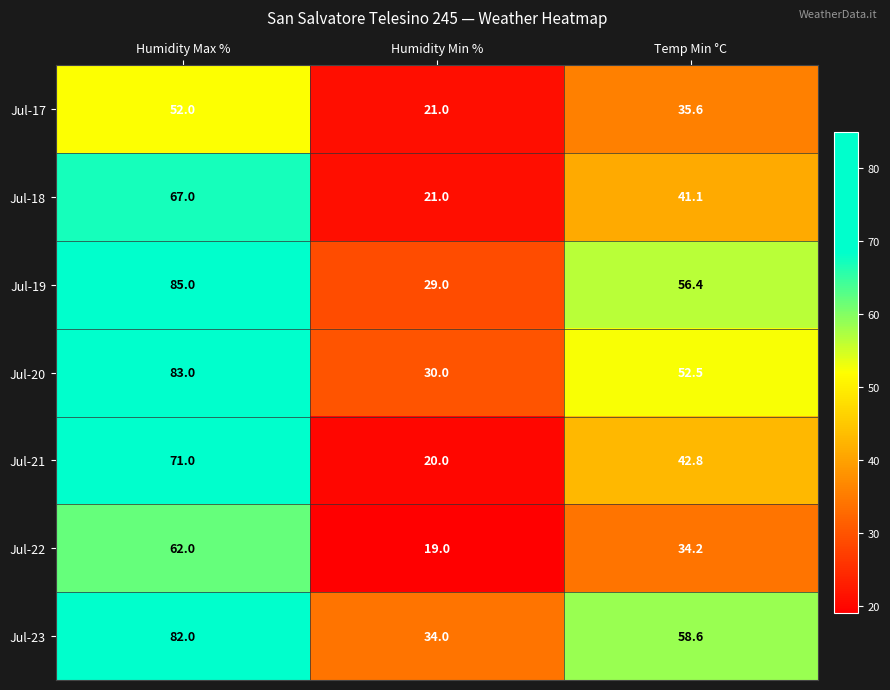

Count the number of data series in this chart.

7